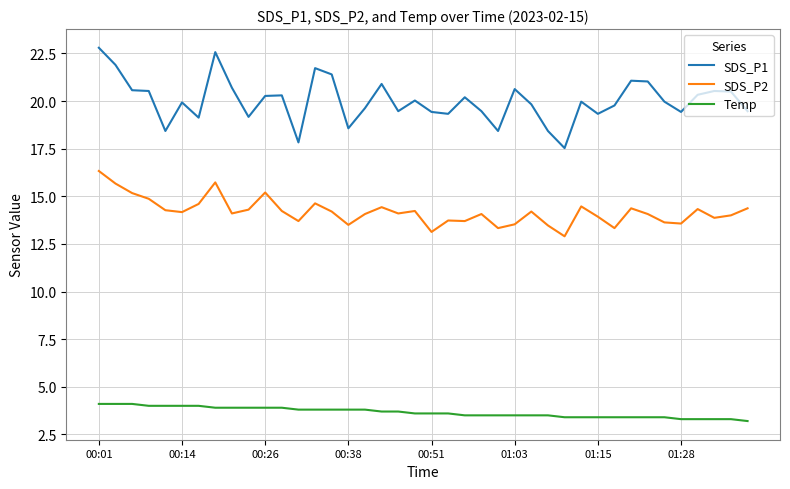

True or false: Temp and SDS_P2 intersect in this chart.

False